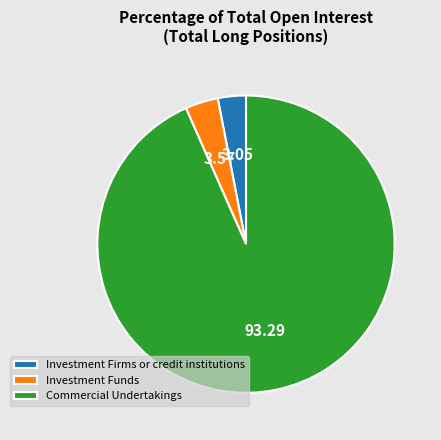

Which slice is the largest?

Commercial Undertakings